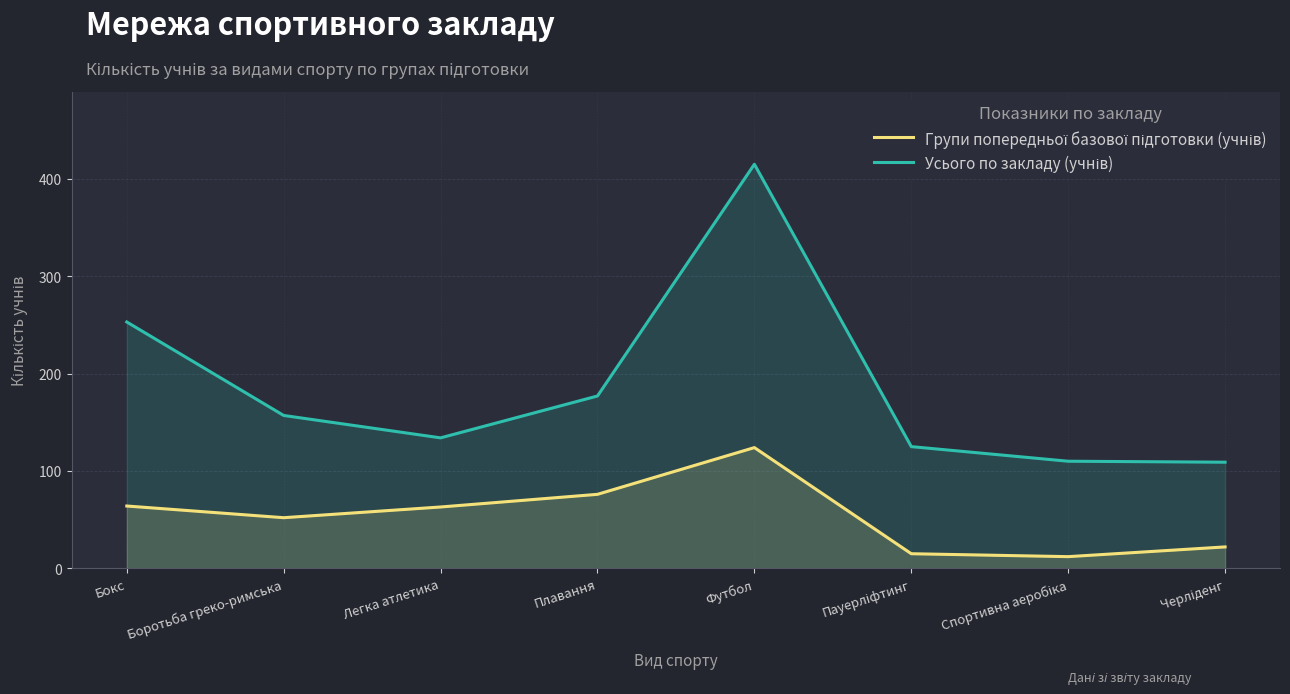

How many lines are shown in the chart?

2